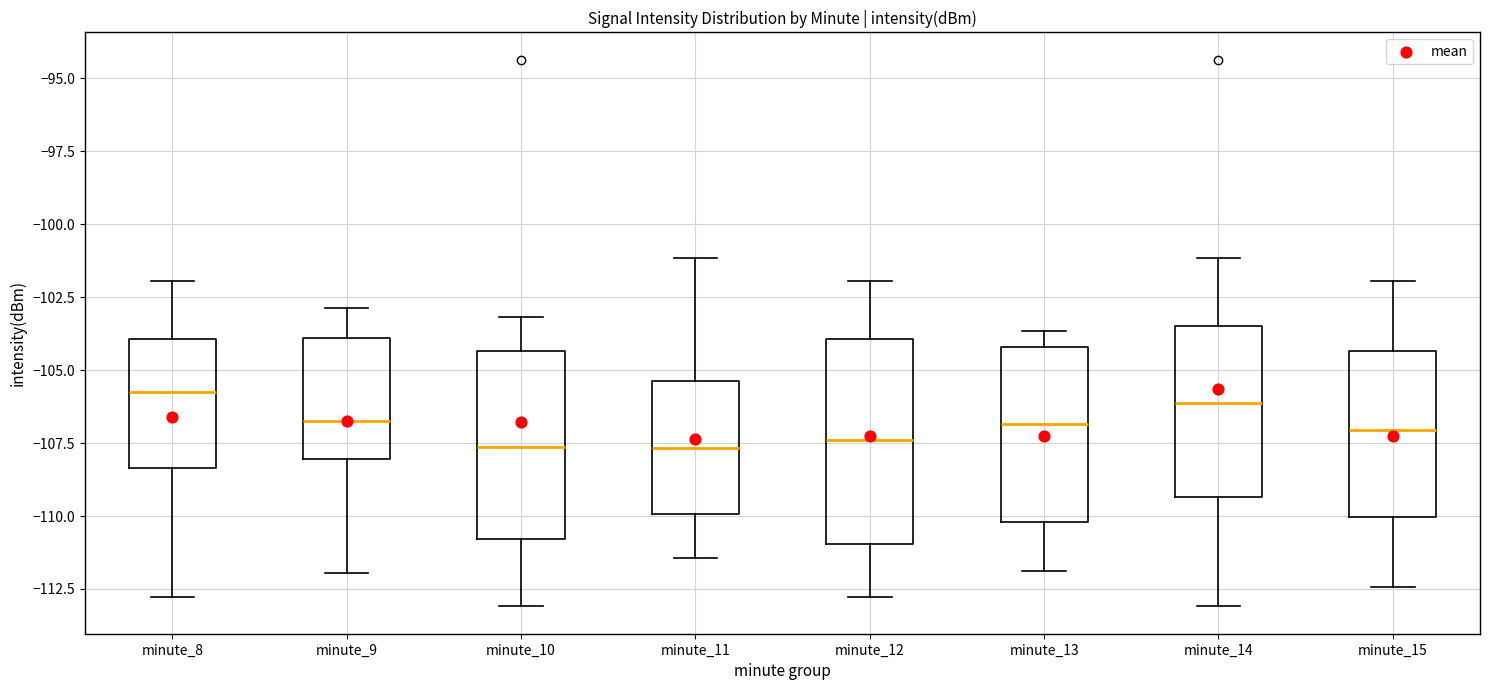

Reading left to right, transcribe this box plot: for each box, give where its median line is, the range the box spans, and where its two whiskers end, as read against the y-axis. The values are not printed on the chart, so give them approximately, as read against the axis.

minute_8: median -105.5, box -108.5 to -104.0, whiskers -113.0 to -102.0
minute_9: median -106.5, box -108.0 to -104.0, whiskers -112.0 to -103.0
minute_10: median -107.5, box -111.0 to -104.5, whiskers -113.0 to -103.0
minute_11: median -107.5, box -110.0 to -105.5, whiskers -111.5 to -101.0
minute_12: median -107.5, box -111.0 to -104.0, whiskers -113.0 to -102.0
minute_13: median -107.0, box -110.0 to -104.0, whiskers -112.0 to -103.5
minute_14: median -106.0, box -109.5 to -103.5, whiskers -113.0 to -101.0
minute_15: median -107.0, box -110.0 to -104.5, whiskers -112.5 to -102.0